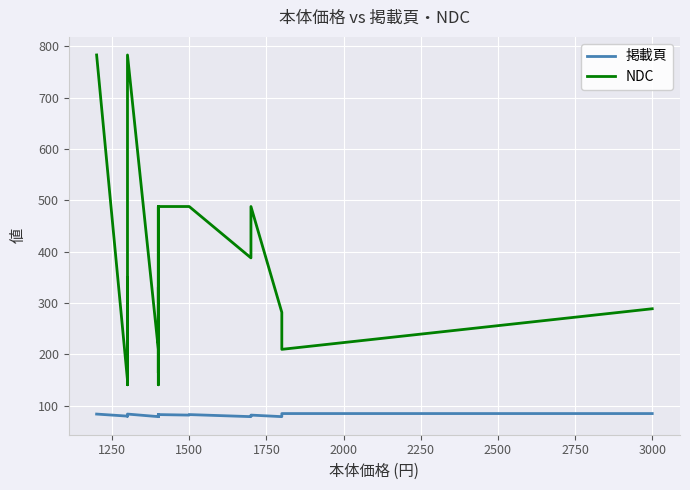

How many data points in NDC are above 329?

14